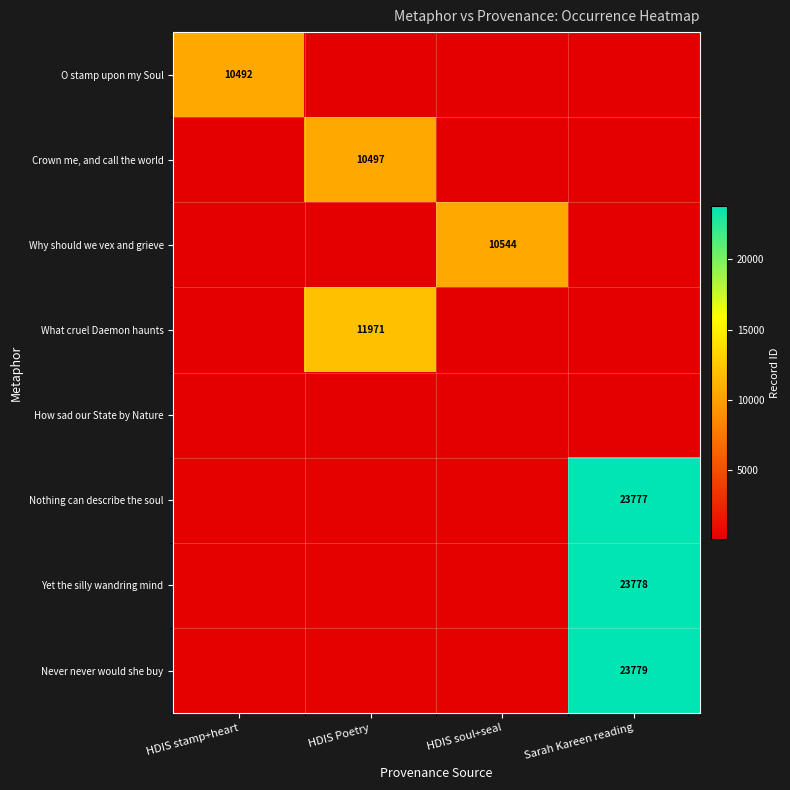

What is the greatest value displayed?

23779.0